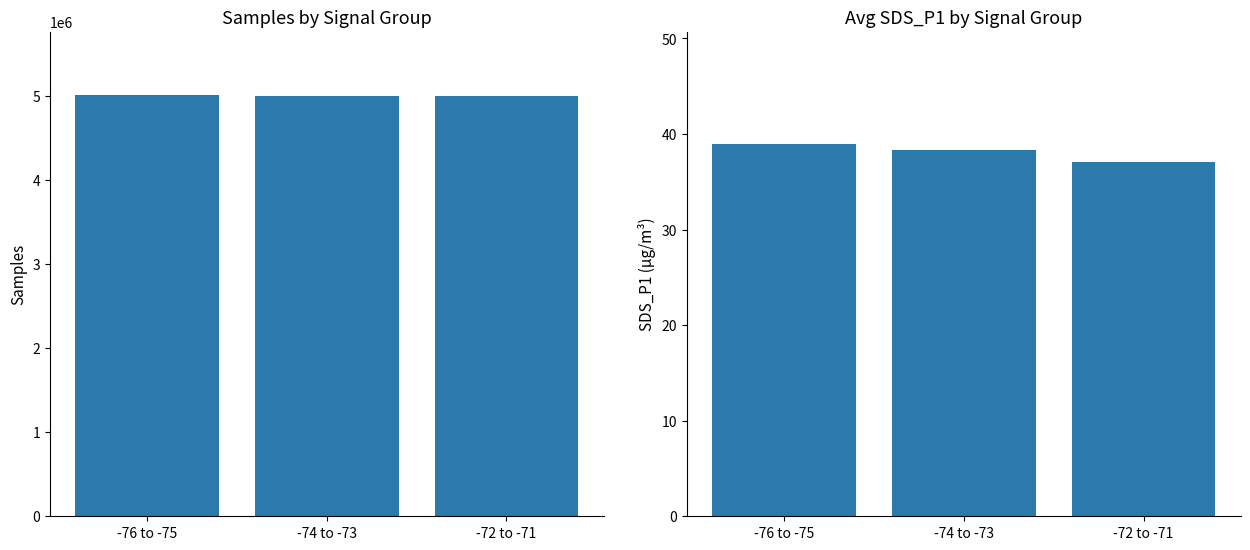

What is the label of the 1st bar from the left?

-76 to -75